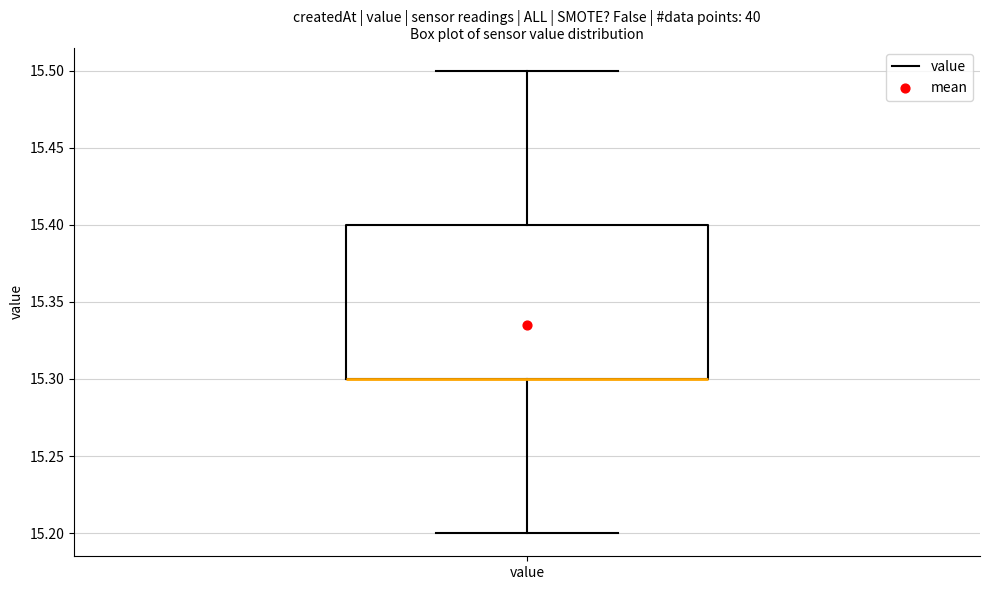

Transcribe this box plot: give where the median line is, the range the box spans, and where the two whiskers end, as read against the y-axis. The values are not printed on the chart, so give them approximately, as read against the axis.

median 15.3 (drawn on the box's lower edge), box 15.3 to 15.4, whiskers 15.2 to 15.5